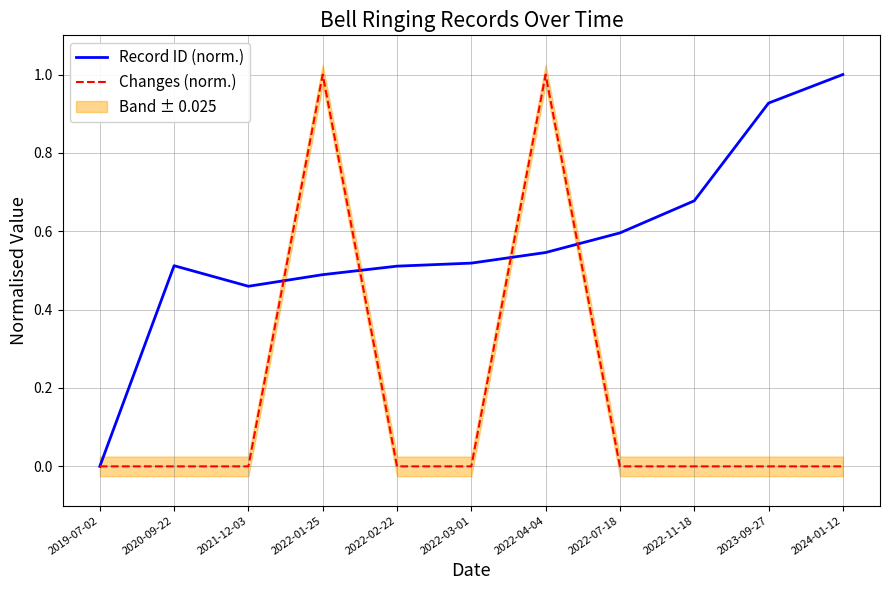

Which series has the largest range (max minus min)?

Record ID (norm.)